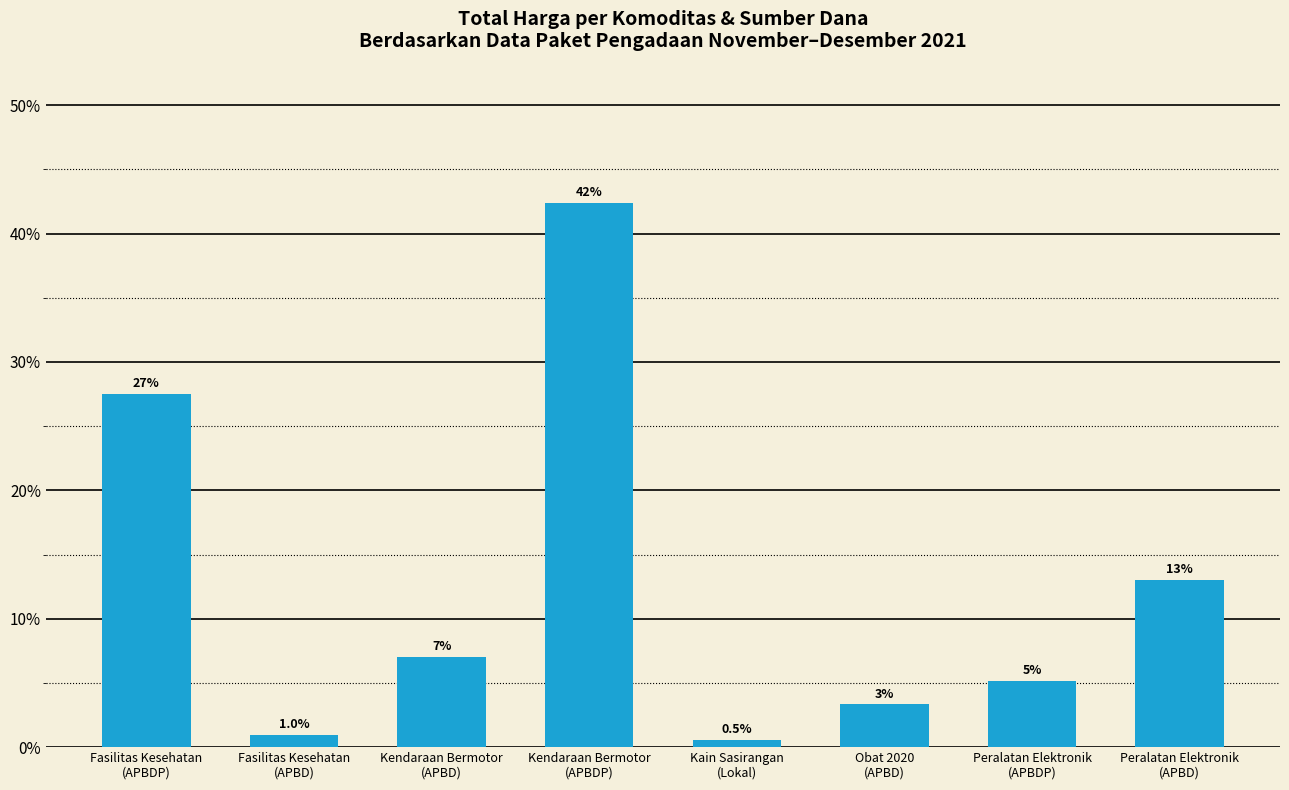

Rank the categories by value from highest to lowest.

Kendaraan Bermotor
(APBDP), Fasilitas Kesehatan
(APBDP), Peralatan Elektronik
(APBD), Kendaraan Bermotor
(APBD), Peralatan Elektronik
(APBDP), Obat 2020
(APBD), Fasilitas Kesehatan
(APBD), Kain Sasirangan
(Lokal)